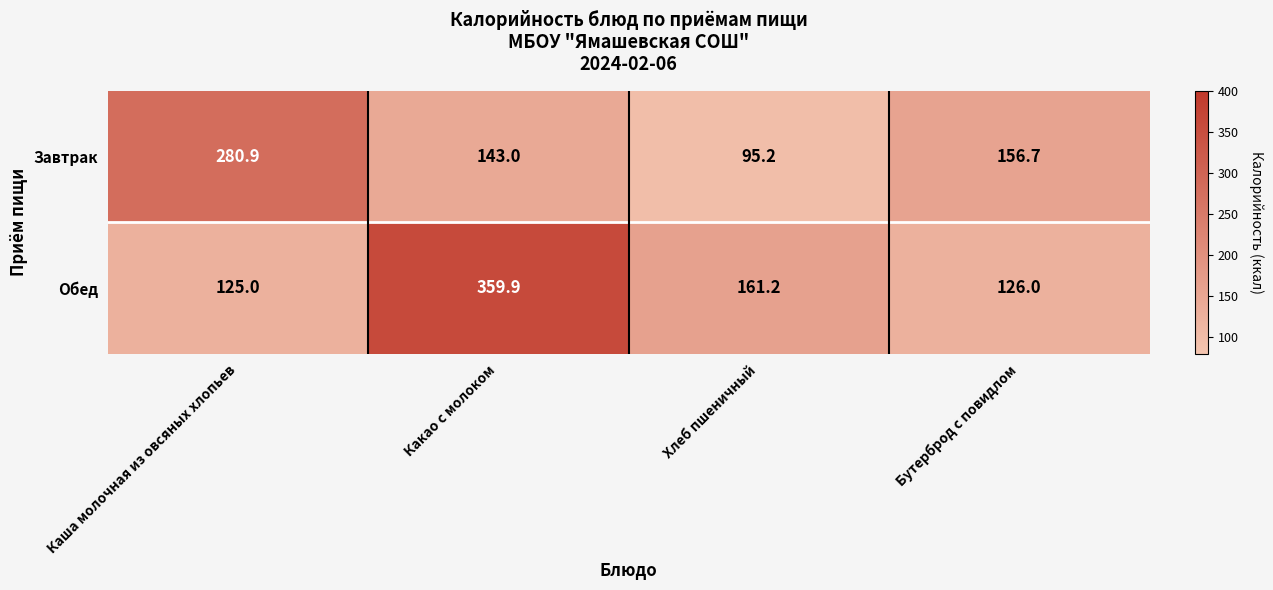

What is the difference between the highest and lowest values at Какао с молоком?

216.9